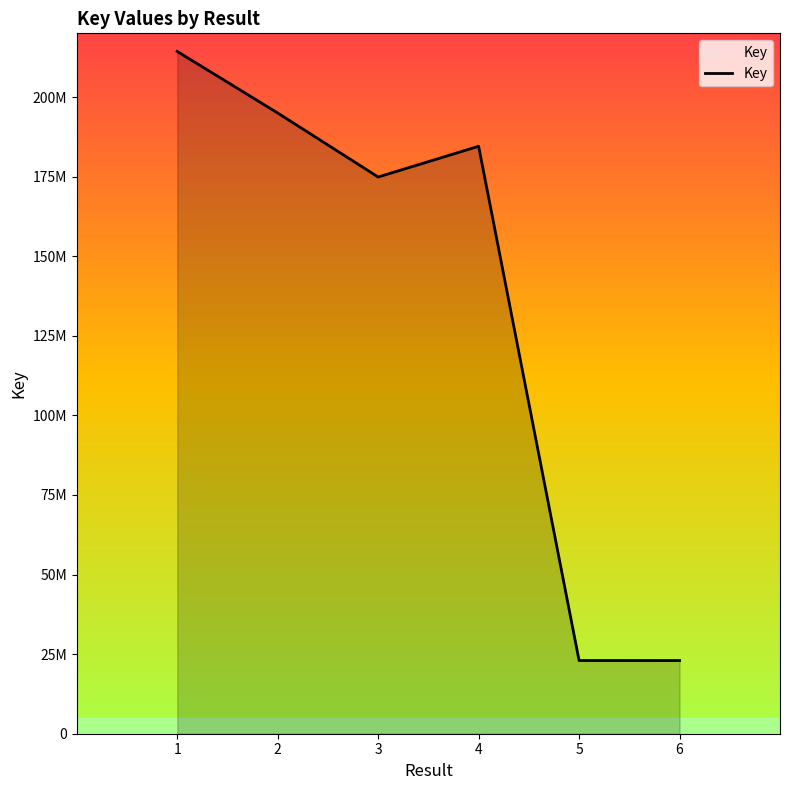

Which has a higher value, 6 or 3?

3